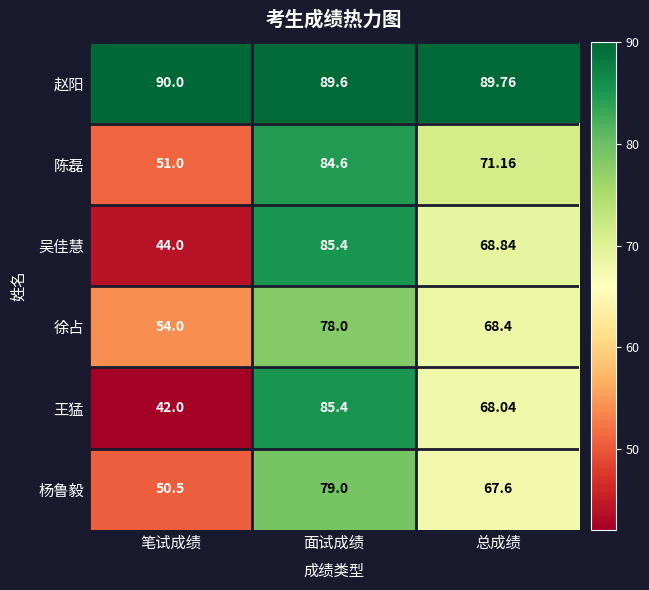

At which label does 徐占 first exceed 68?

面试成绩